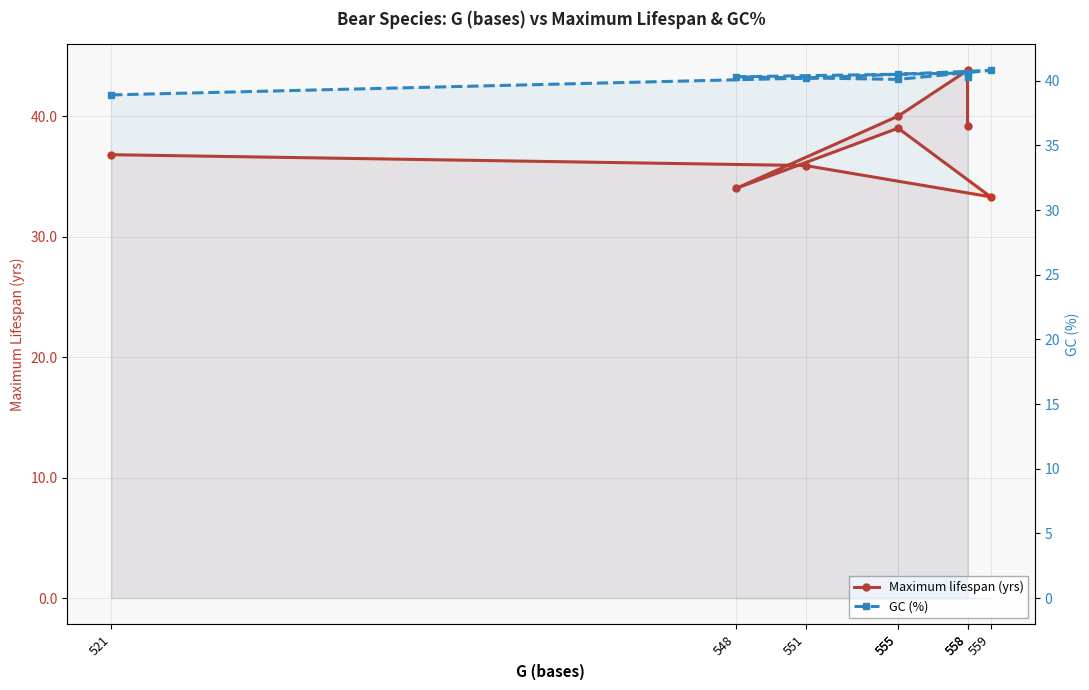

Is the value of Maximum lifespan (yrs) at 559 greater than the value of GC (%) at 555?

No